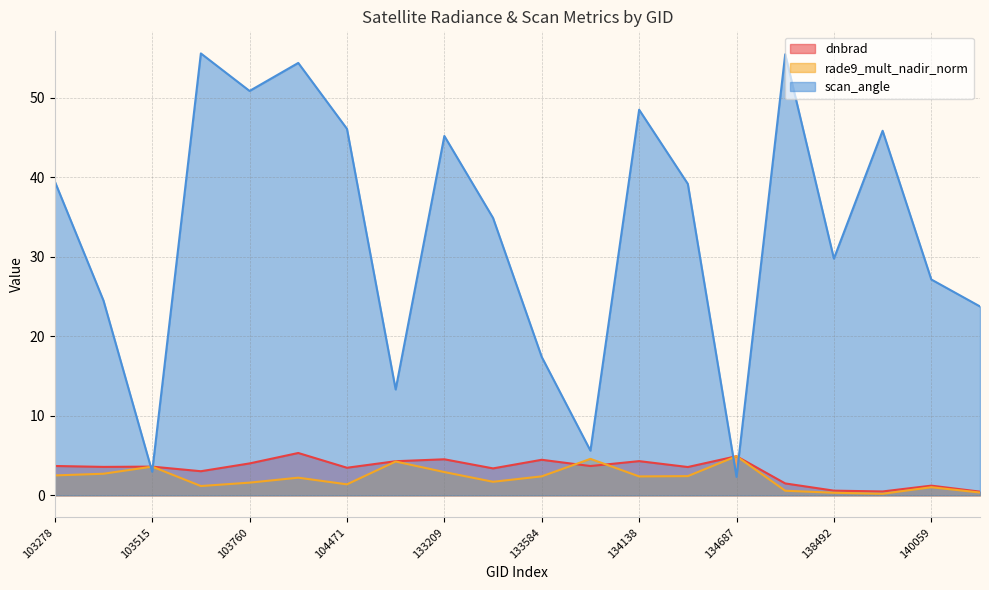

At which category is the sum across all series the highest?

103988